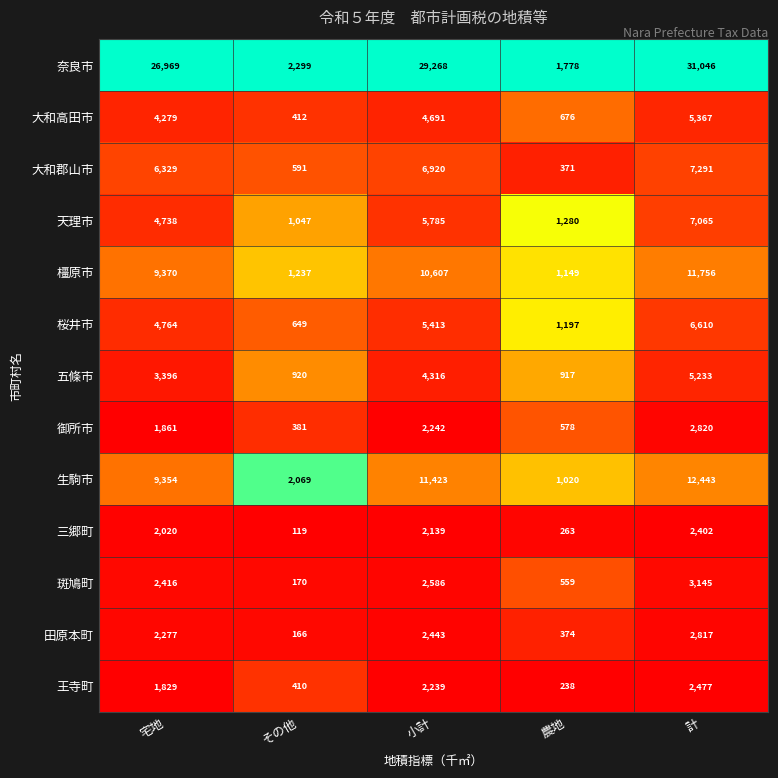

Which series has the largest total across all categories?

奈良市